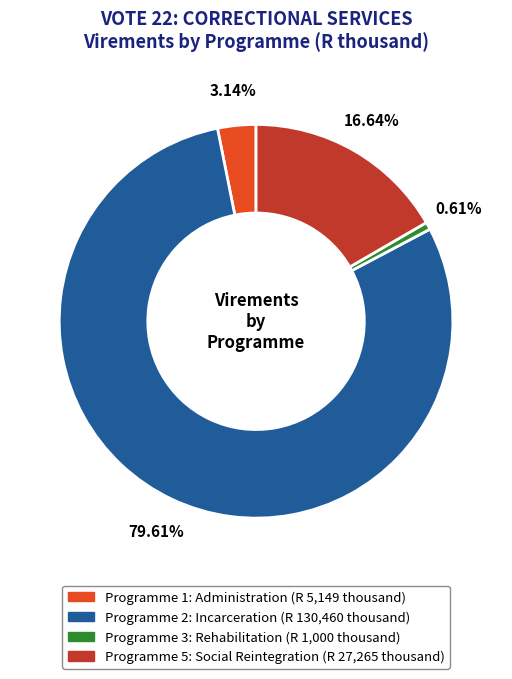

Which slice is the largest?

Programme 2: Incarceration